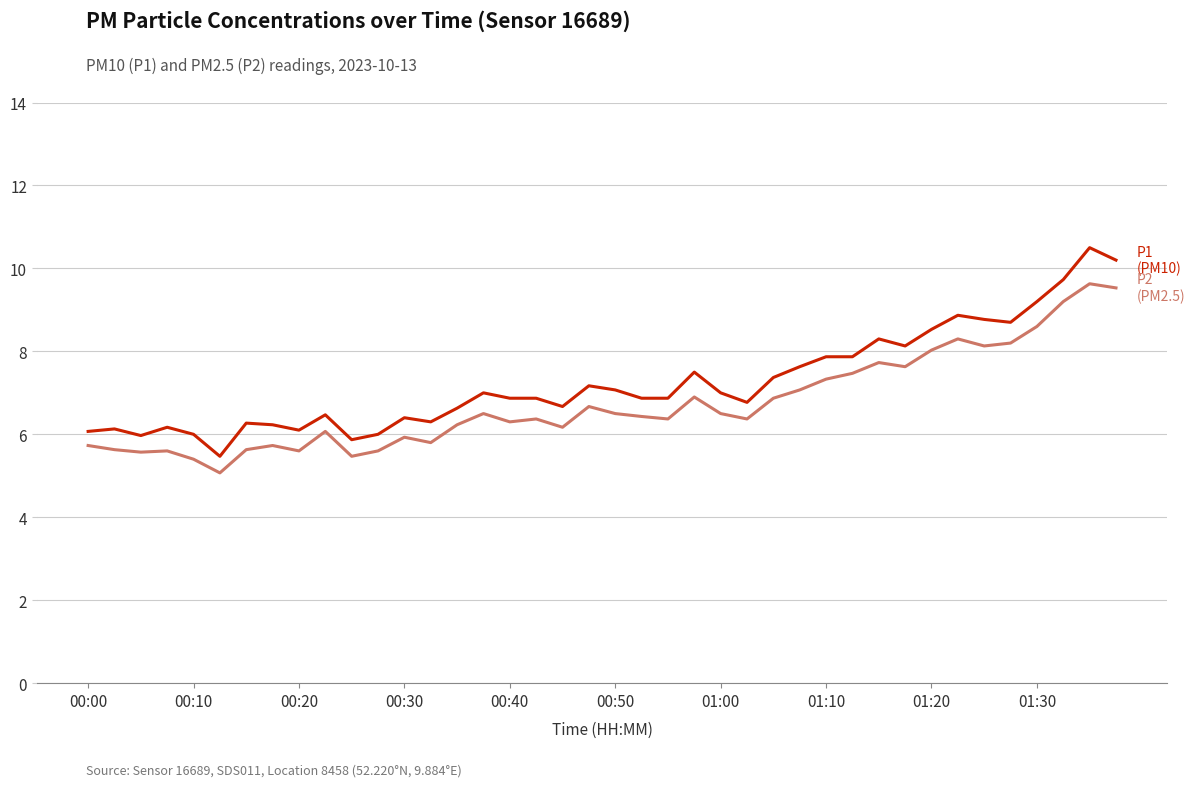

Count the number of categories in the chart.

40